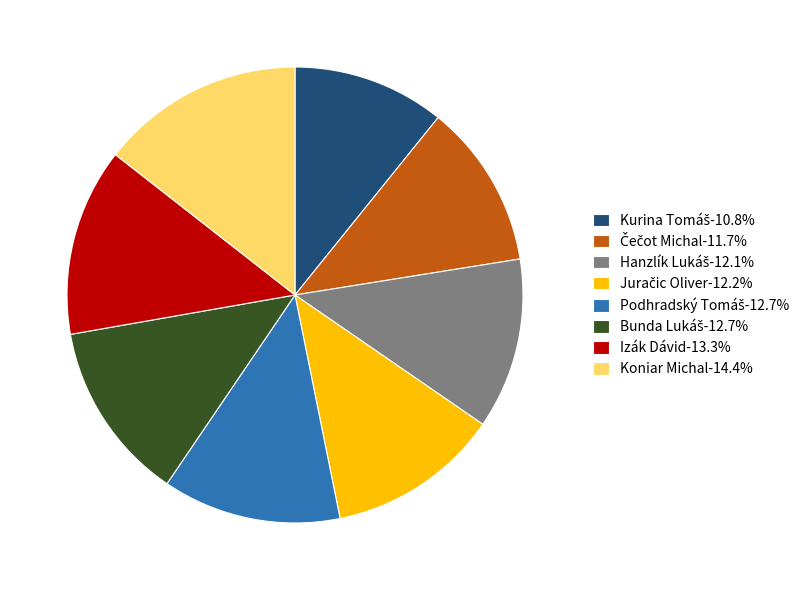

Count the number of slices in the pie.

8